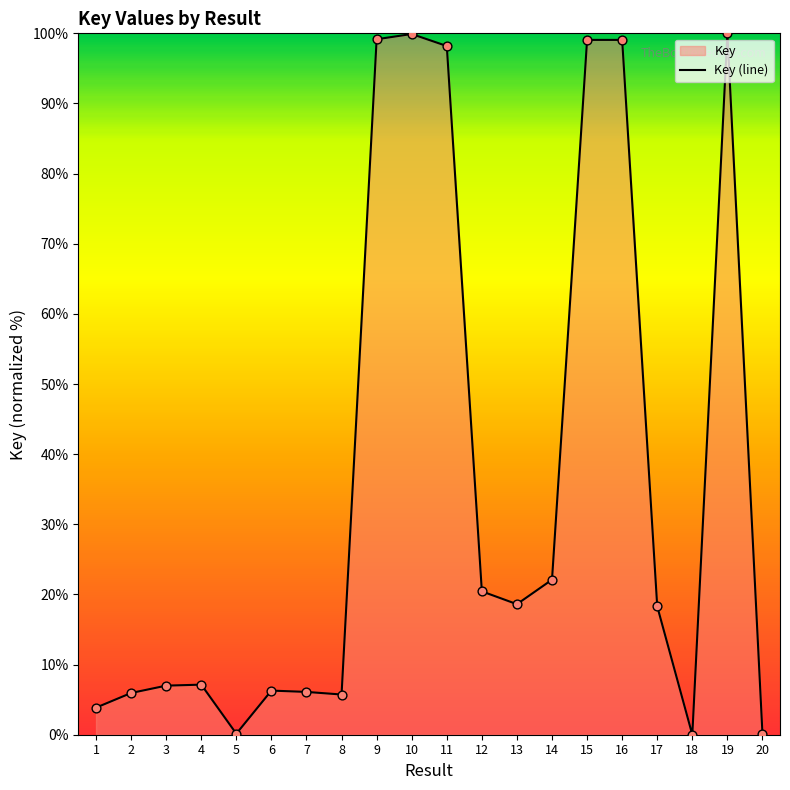

What is the change in value from 2 to 10?

+94.0